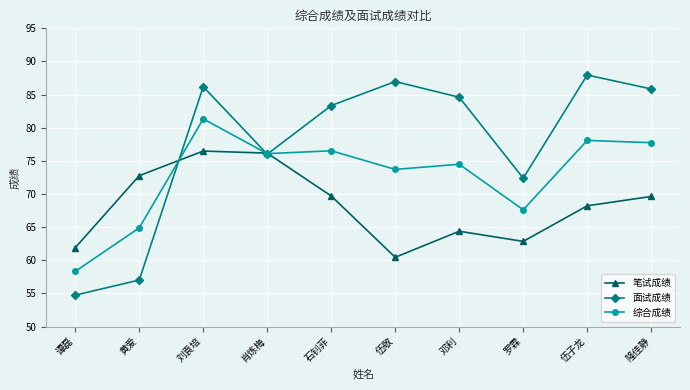

At which category is the sum across all series the highest?

刘袁培